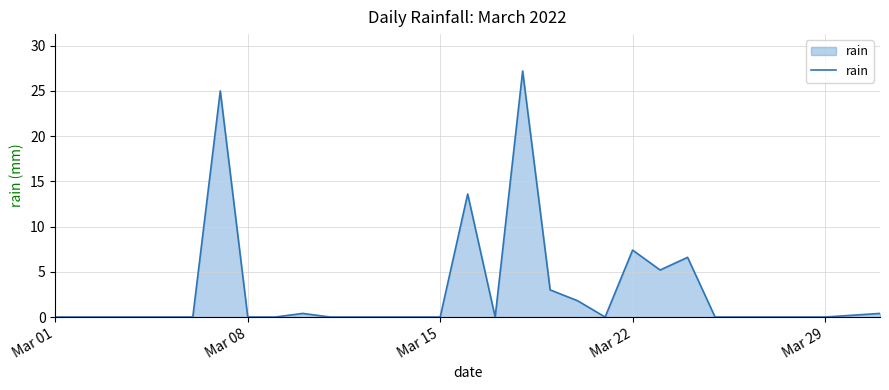

What is the greatest value displayed?

27.2